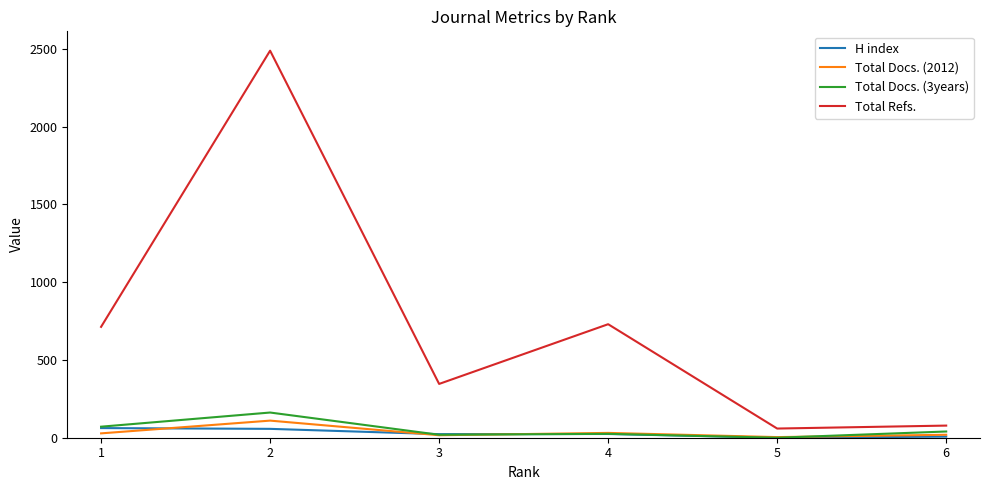

Which category has the highest value across all series?

2